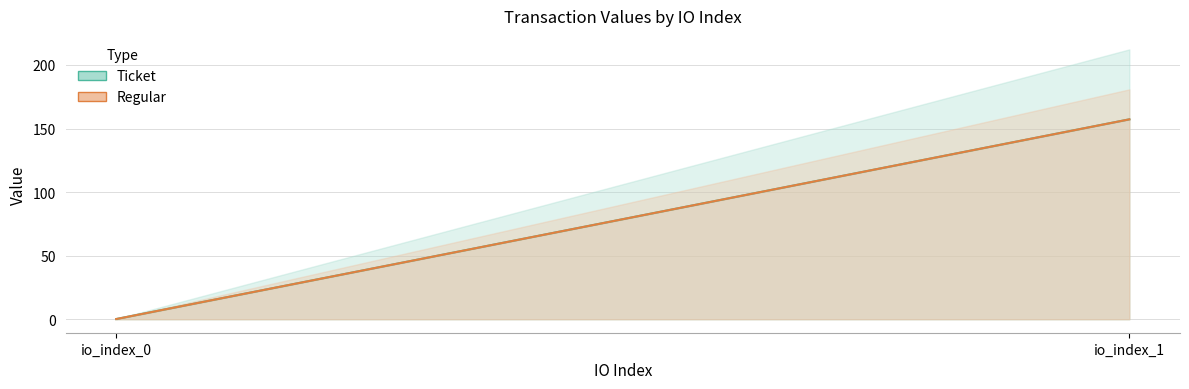

What is the sum of all Ticket values?

157.4